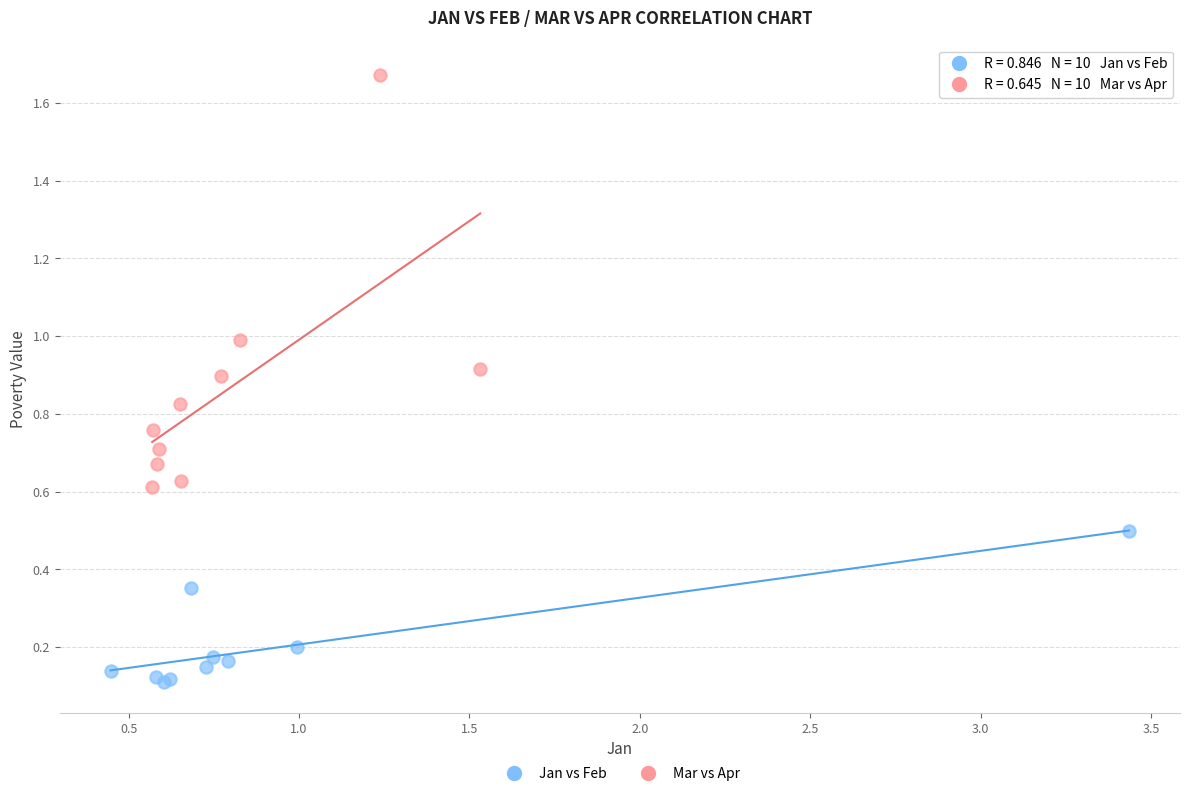

Which series contains the lowest Y value?

Jan vs Feb